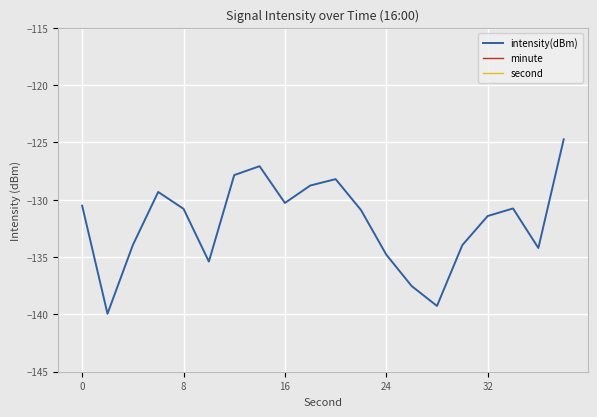

Rank the series by their maximum value, from lowest to highest.

intensity(dBm), minute, second